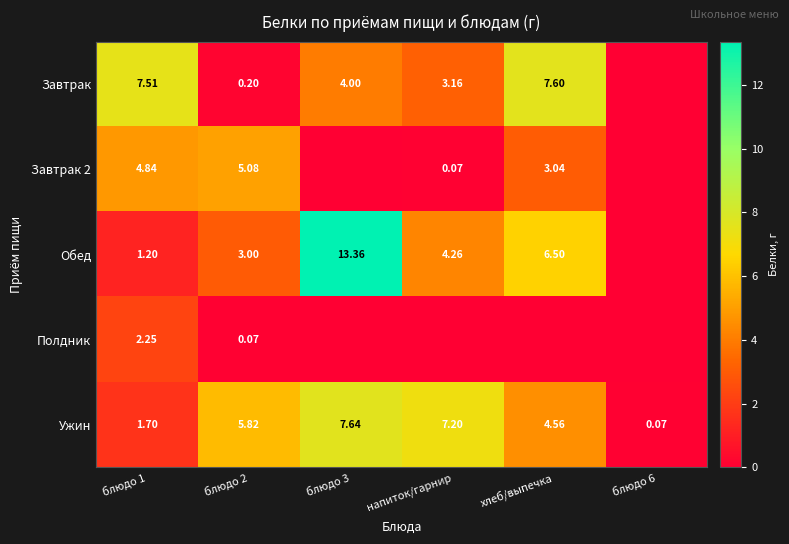

The Обед series shows 0.4 at блюдо 1. True or false?

False